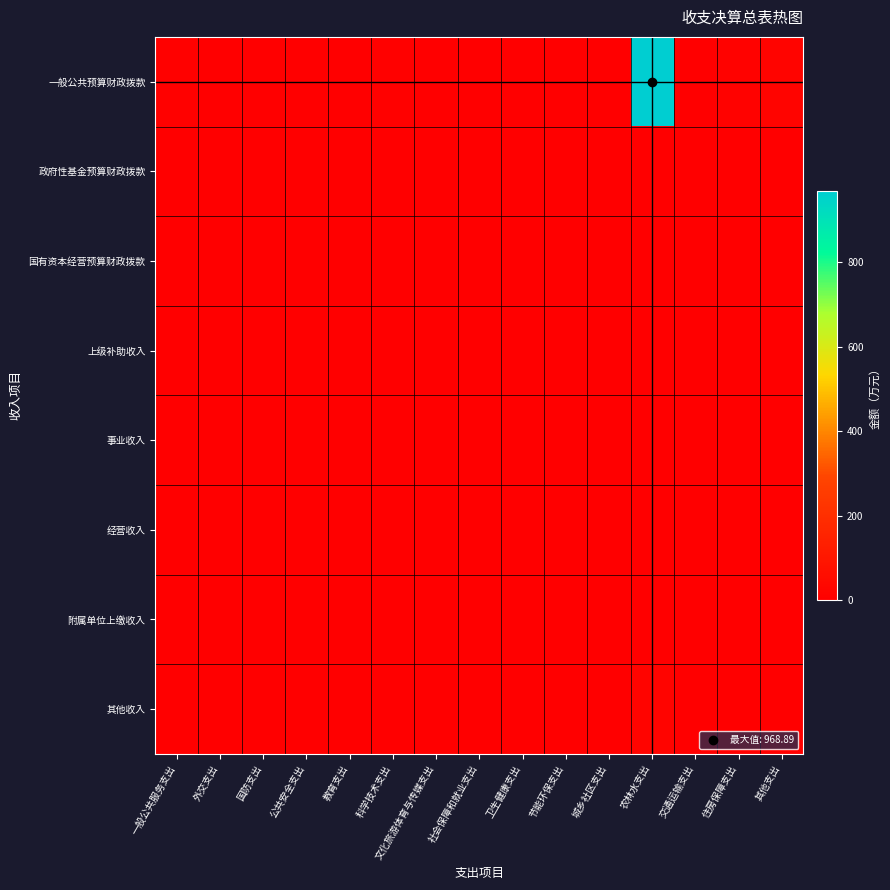

At how many categories does at least one series exceed 749?

1